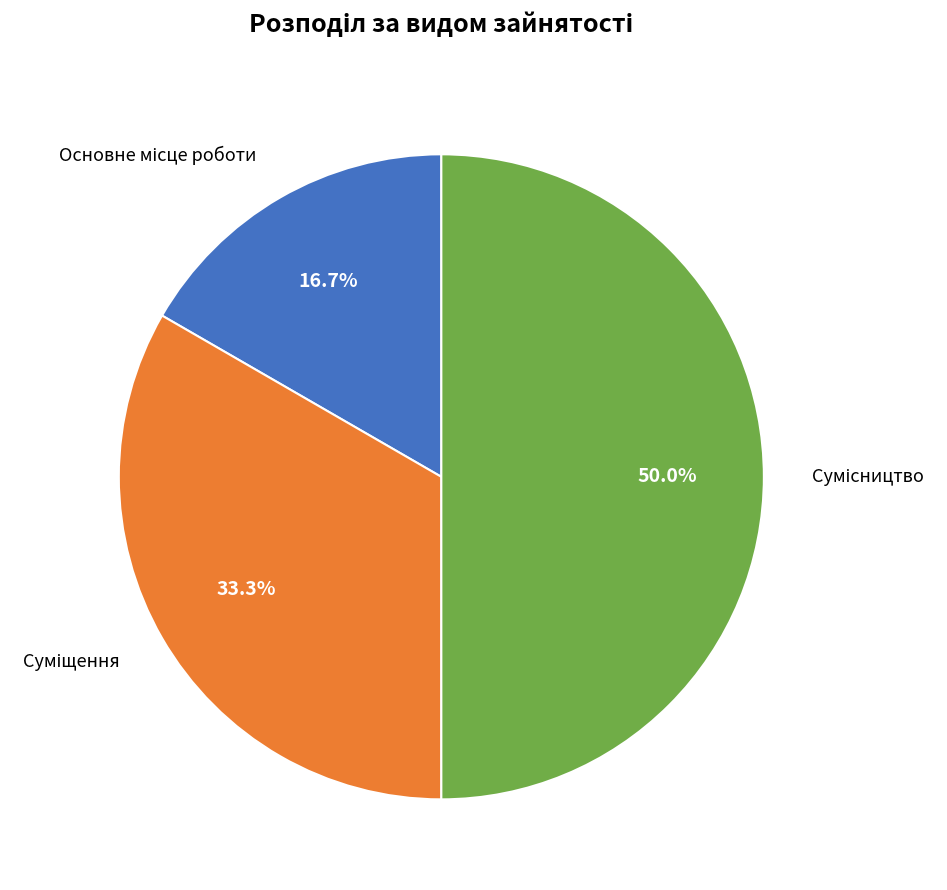

How many slices are in this pie chart?

3